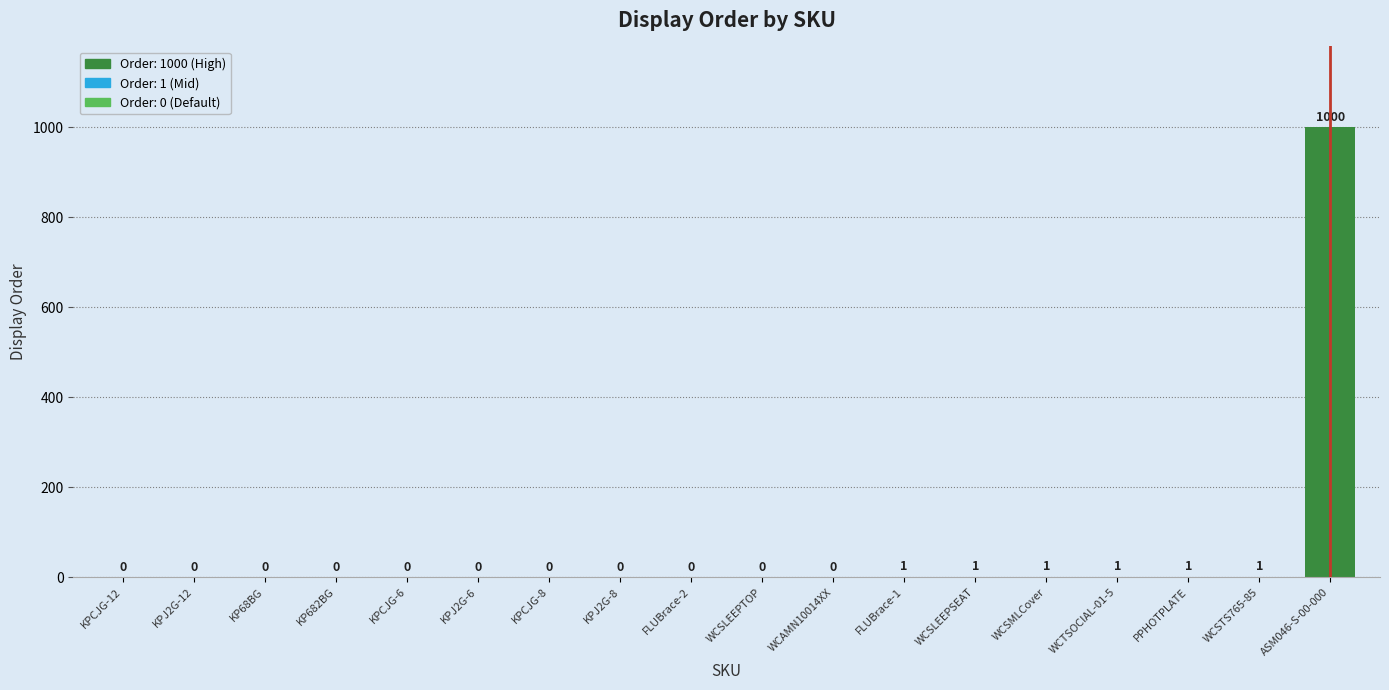

What is the sum of the values at KPJ2G-8 and WCSTS765-85?

1